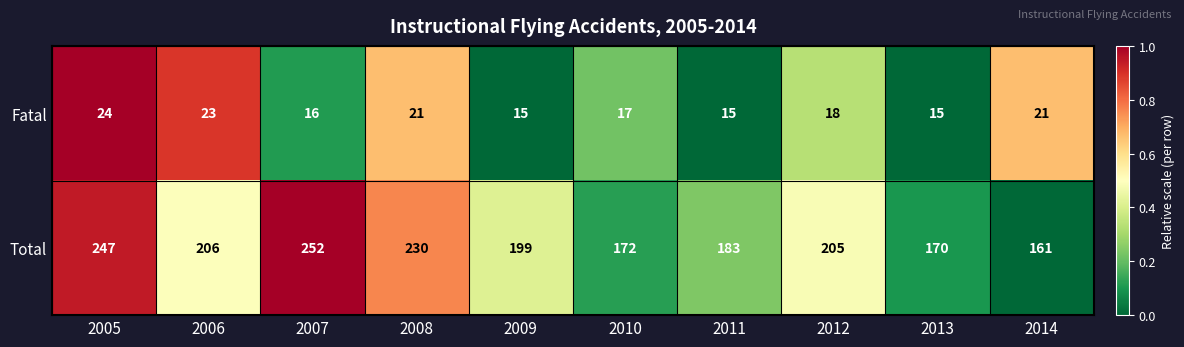

At 2013, list the series in order from smallest to largest.

Fatal, Total